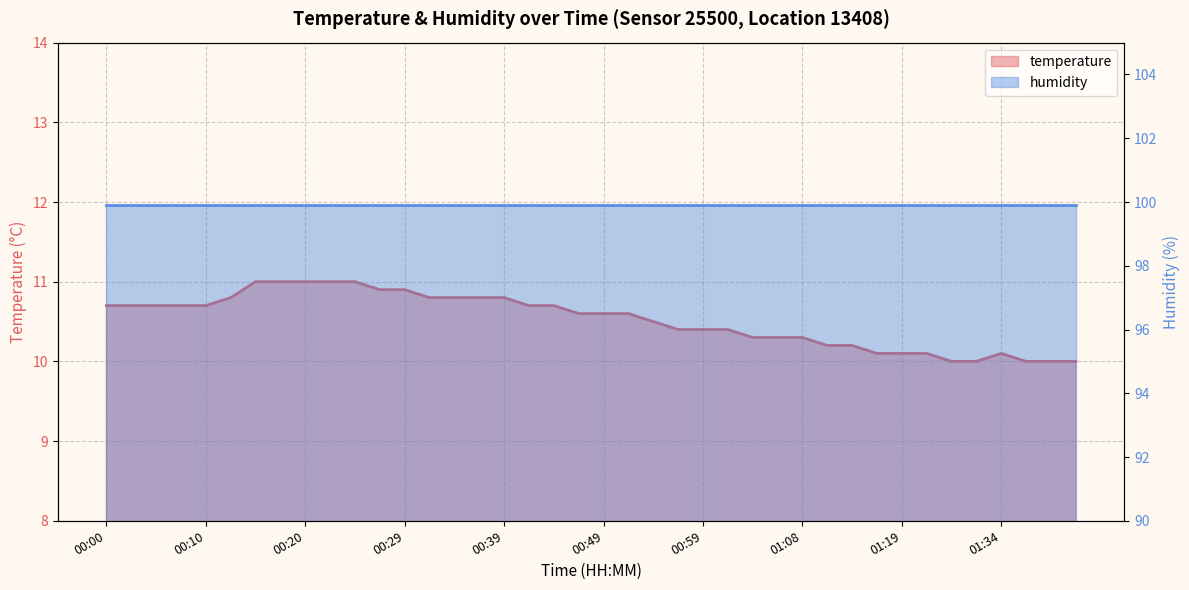

Rank the categories by value from lowest to highest.

01:29, 01:32, 01:37, 01:40, 01:42, 01:16, 01:19, 01:22, 01:34, 01:11, 01:14, 01:03, 01:06, 01:08, 00:56, 00:59, 01:01, 00:54, 00:46, 00:49, 00:51, 00:00, 00:03, 00:05, 00:08, 00:10, 00:42, 00:44, 00:12, 00:32, 00:34, 00:37, 00:39, 00:27, 00:29, 00:15, 00:17, 00:20, 00:22, 00:25